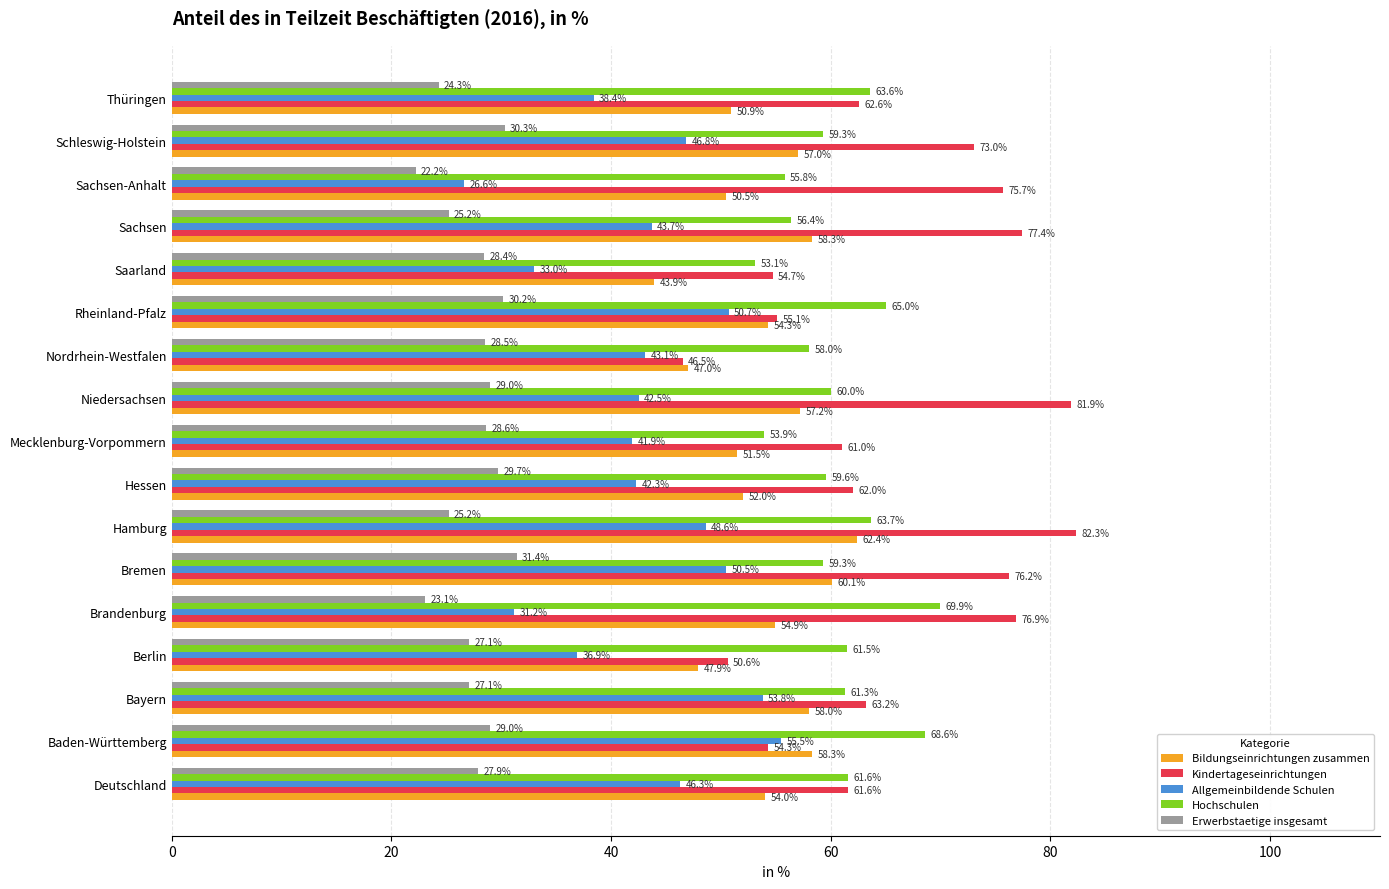

The Hochschulen series shows 122.8 at Brandenburg. True or false?

False